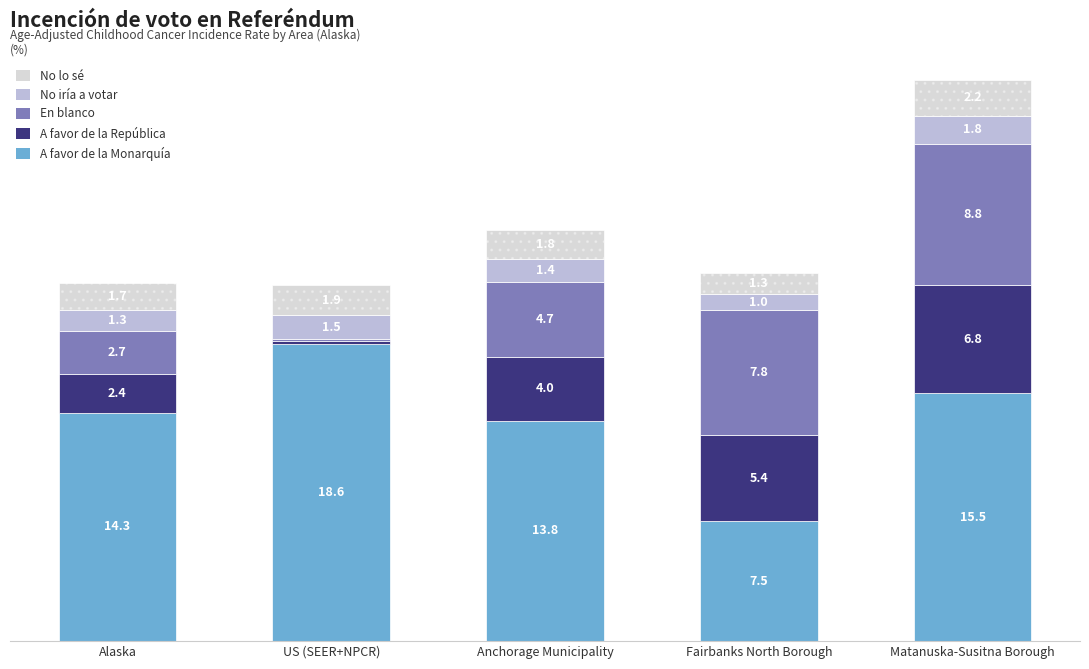

Which category has the highest value in the A favor de la Monarquía series?

US (SEER+NPCR)